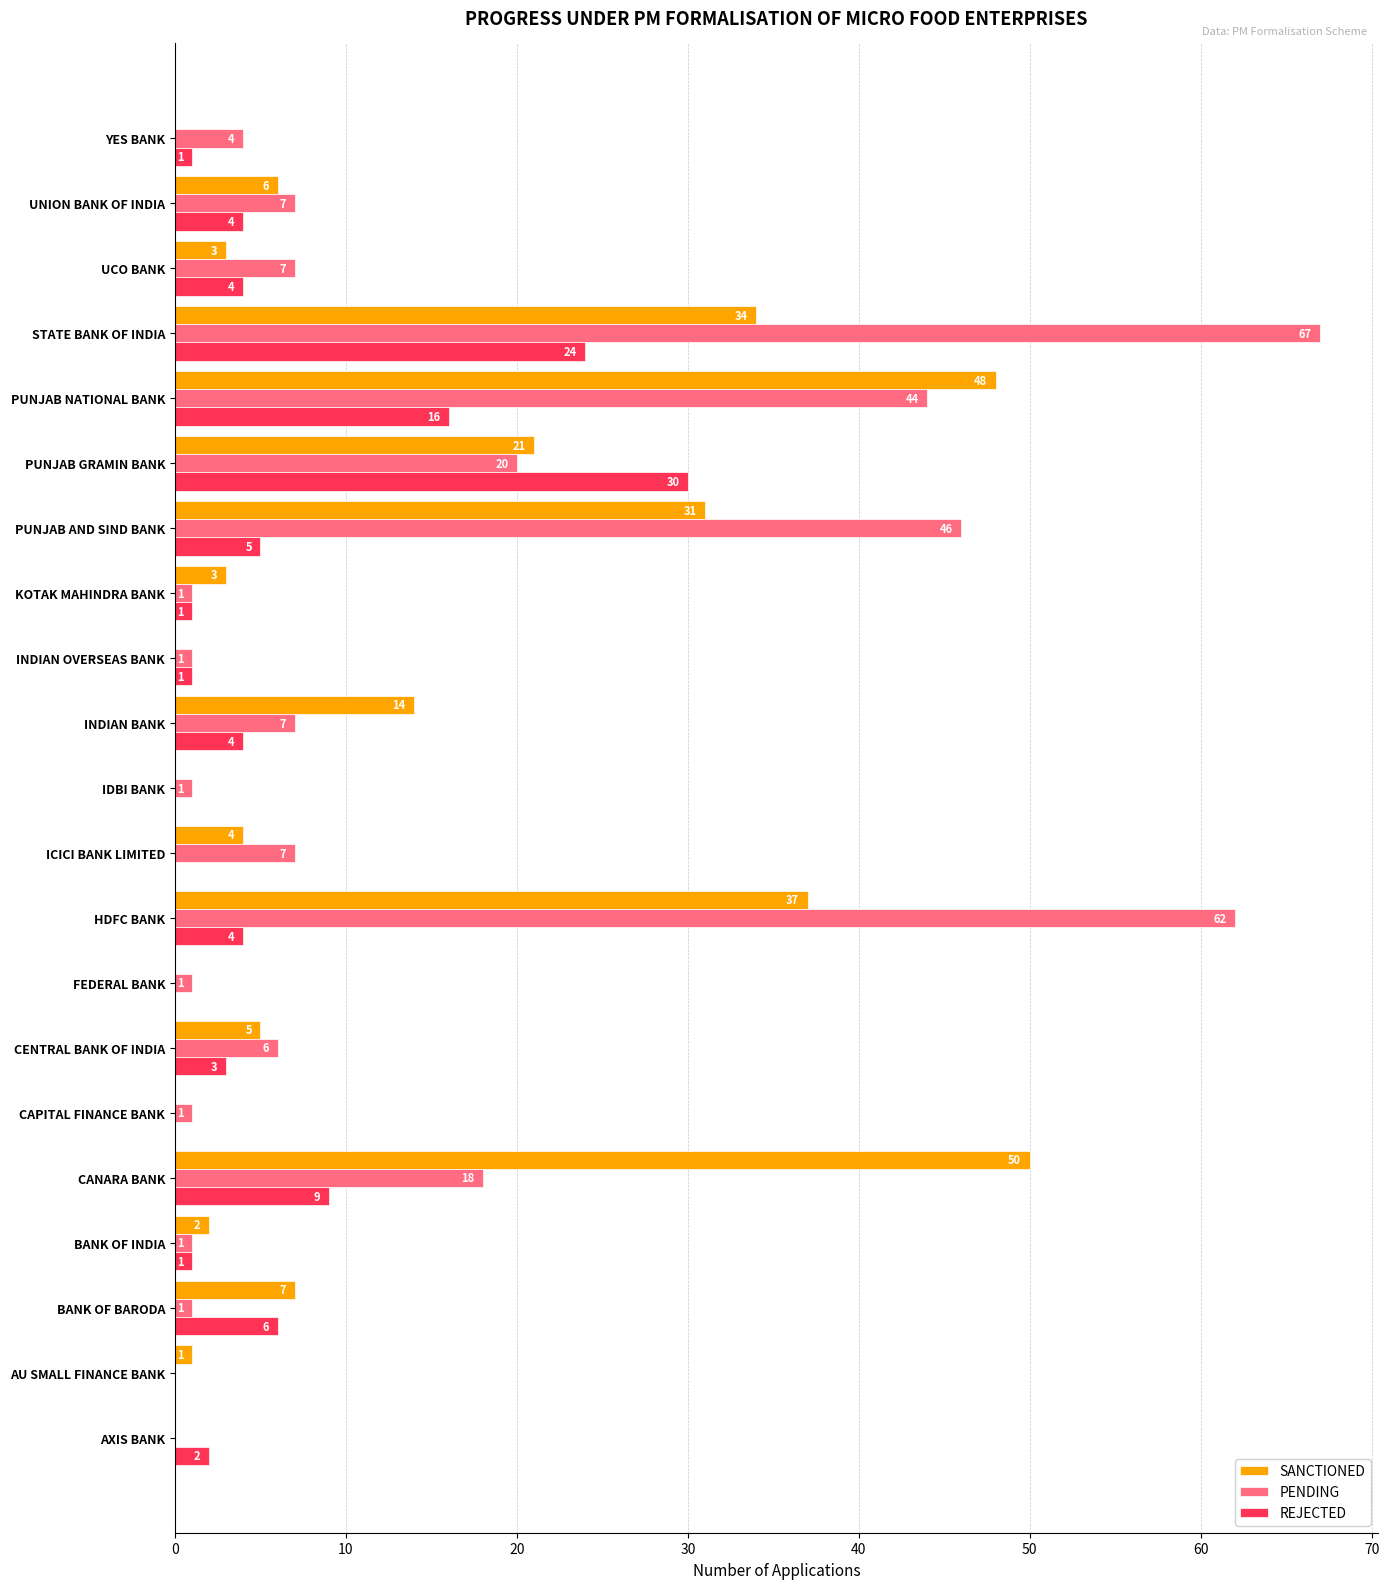

Is the value of REJECTED at BANK OF BARODA greater than the value of PENDING at PUNJAB GRAMIN BANK?

No